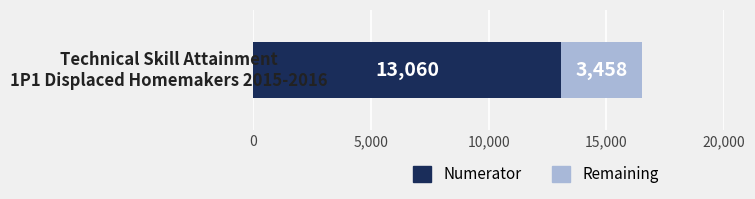

What is the maximum value for Numerator?

13060